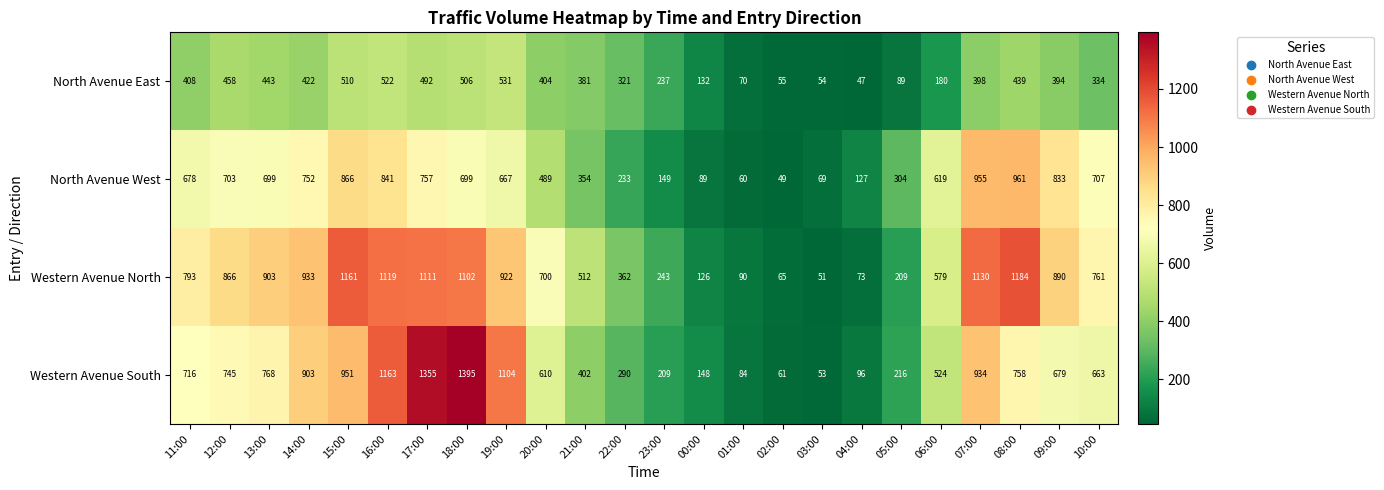

Which series has the largest range (max minus min)?

Western Avenue South